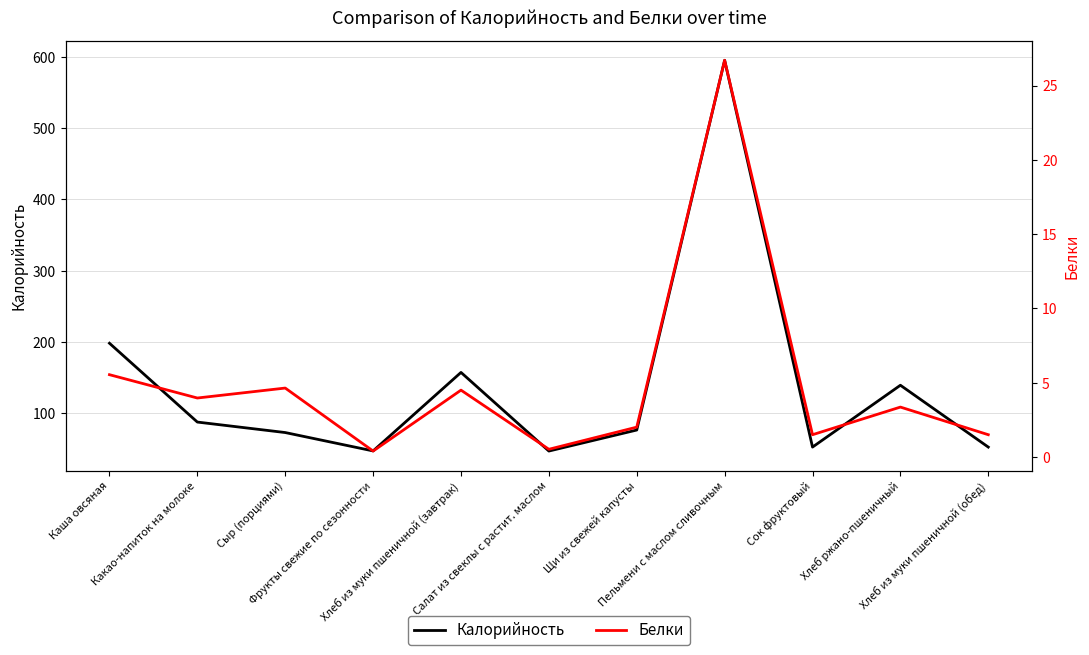

List the series in order of their peak value, highest first.

Калорийность, Белки